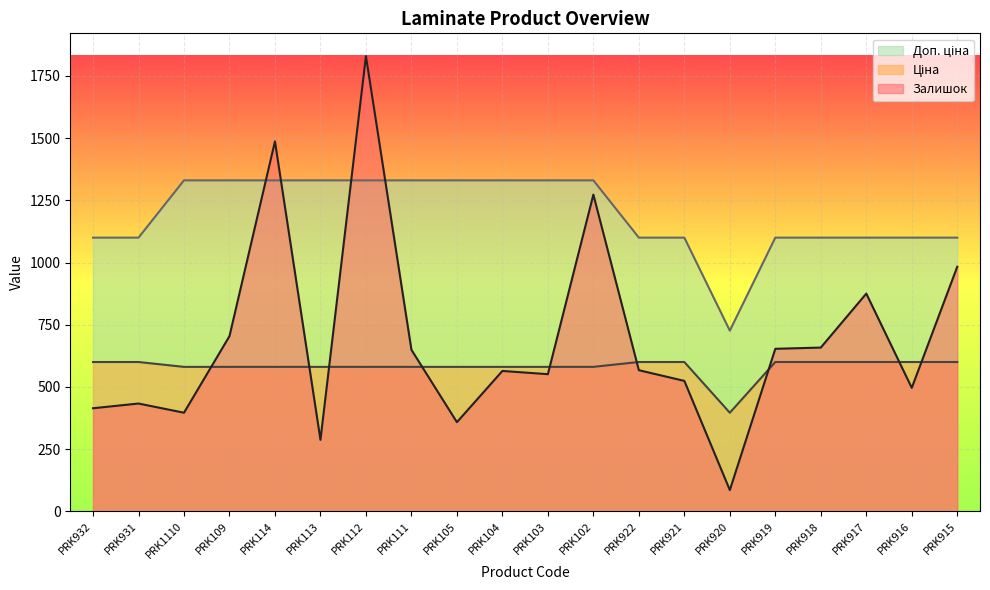

Where do Залишок and Доп. ціна first cross each other?

PRK109 and PRK114